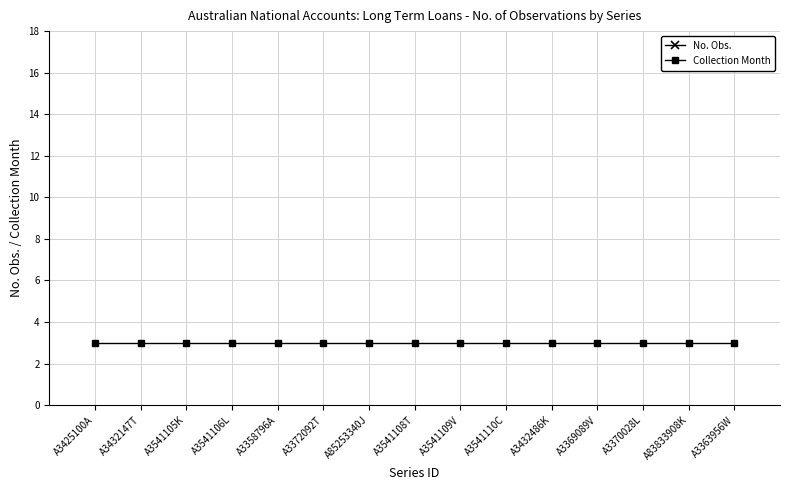

How many lines are shown in the chart?

2